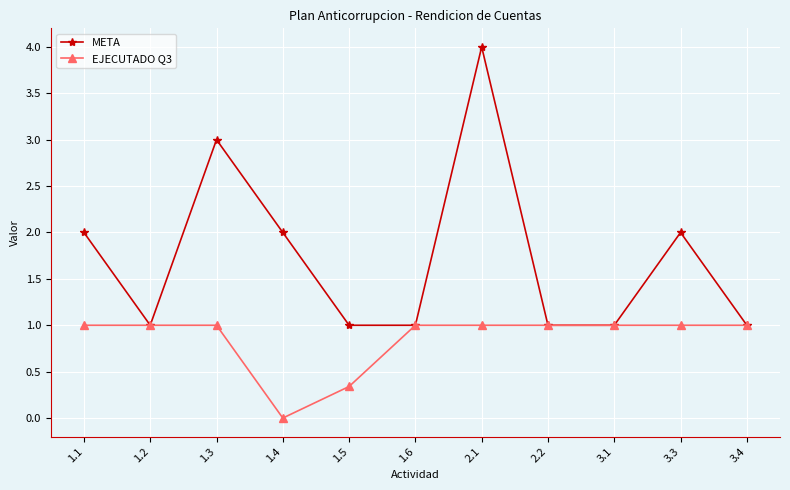

How many lines are shown in the chart?

2